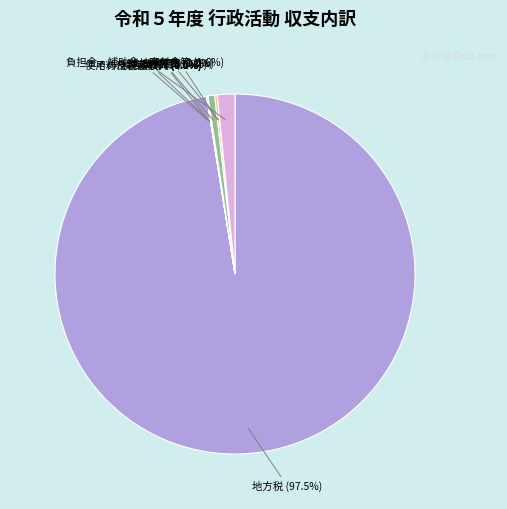

Which category has the biggest portion of the pie?

地方税